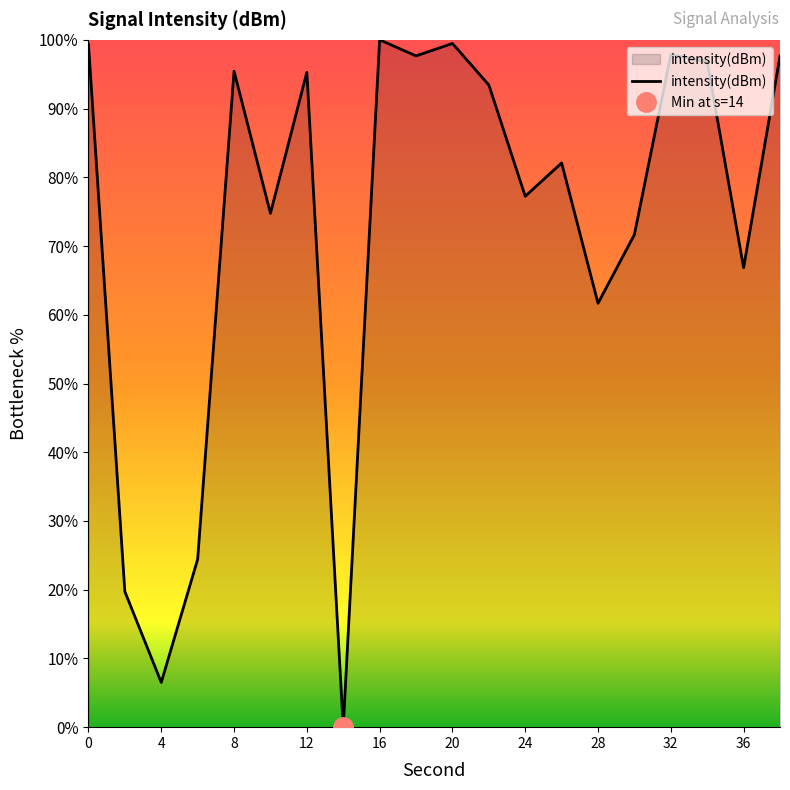

What is the maximum value for intensity(dBm)?

100.0